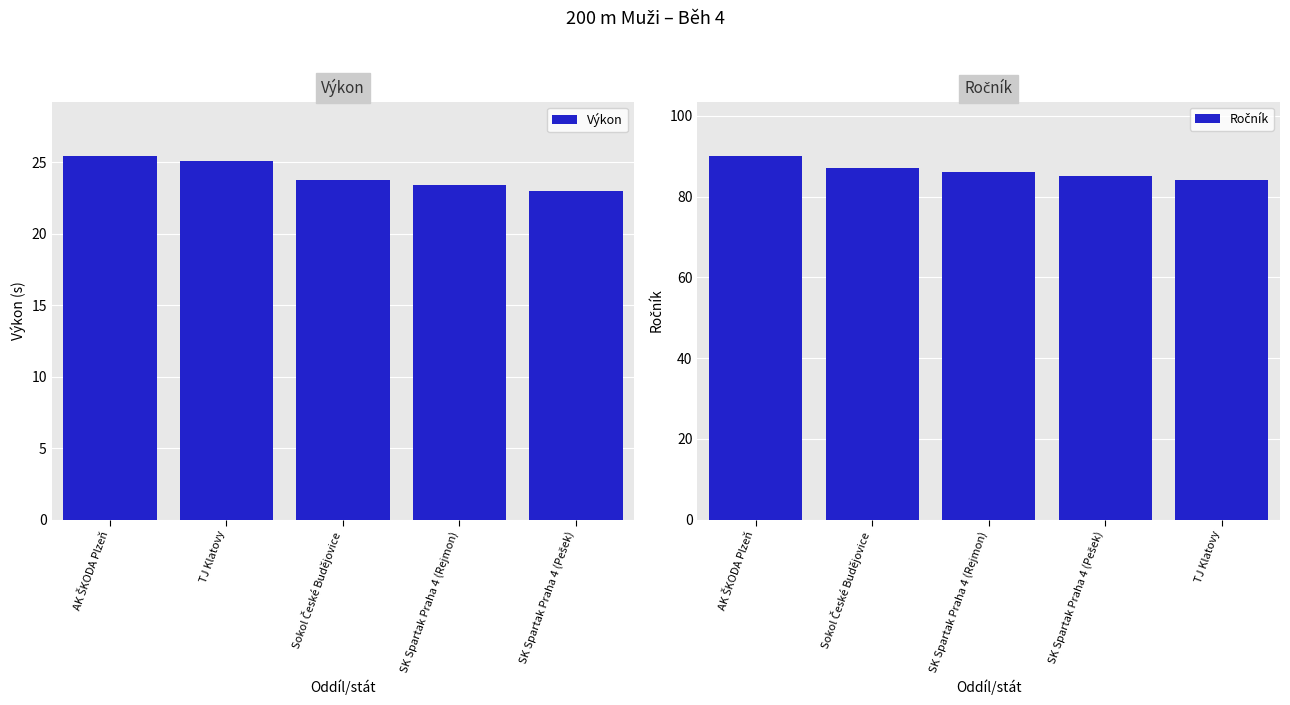

What is the maximum value for Ročník?

90.0